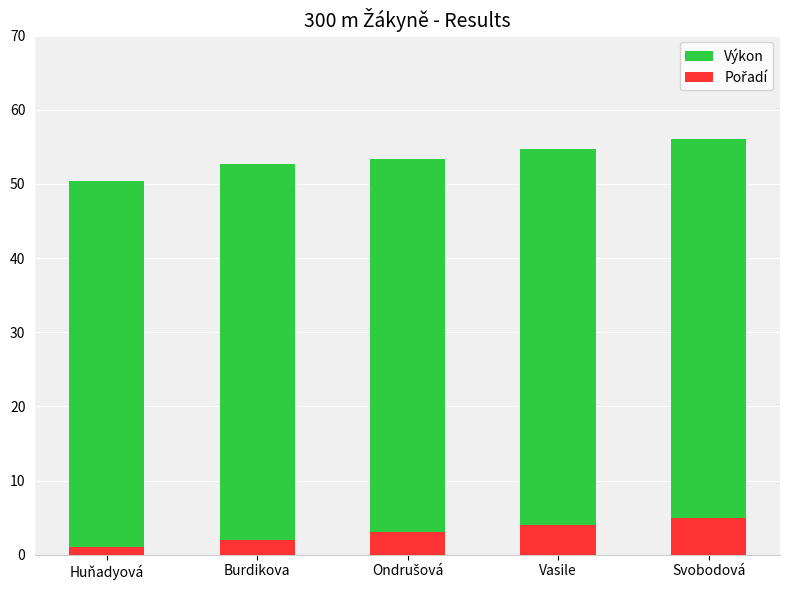

Which category has the highest value across all series?

Svobodová